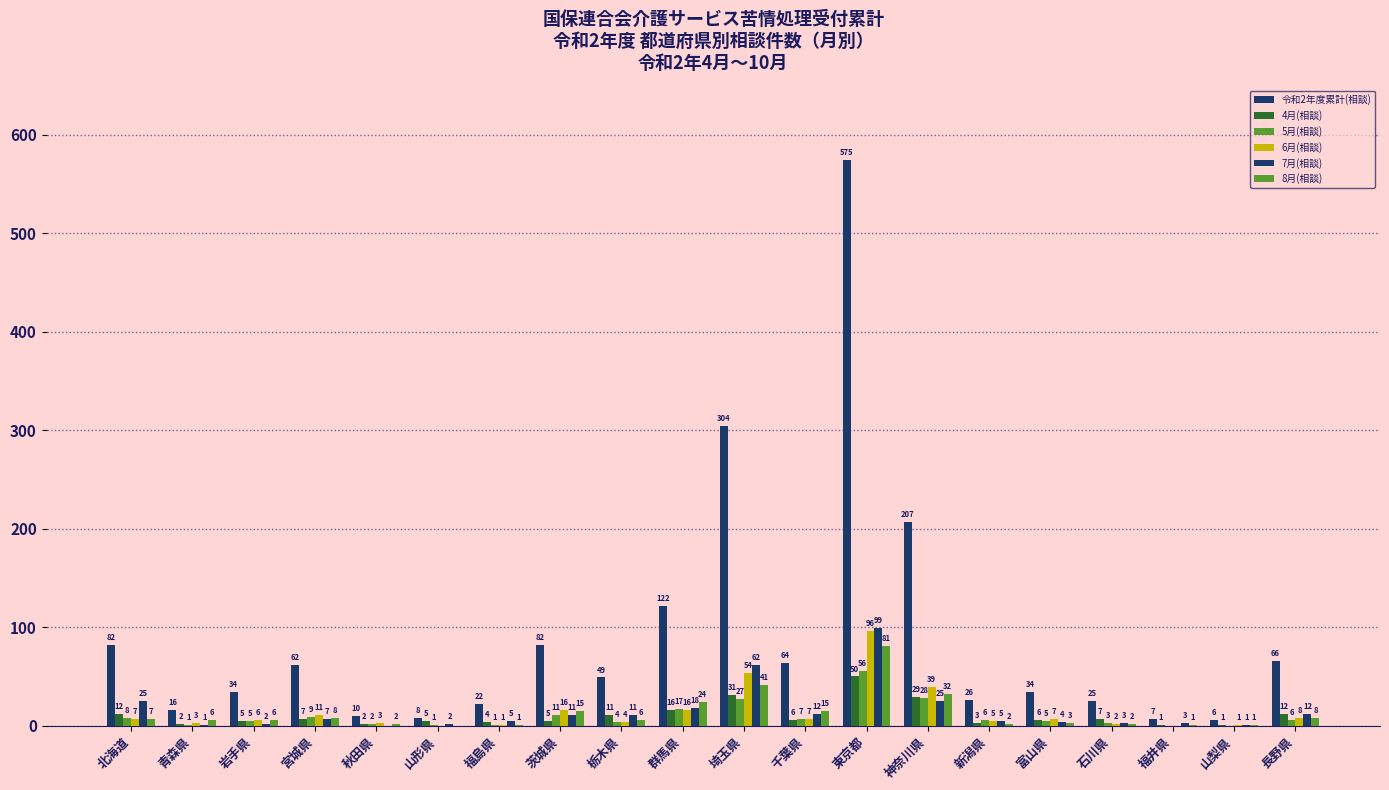

How many values in 8月(相談) are above zero?

19